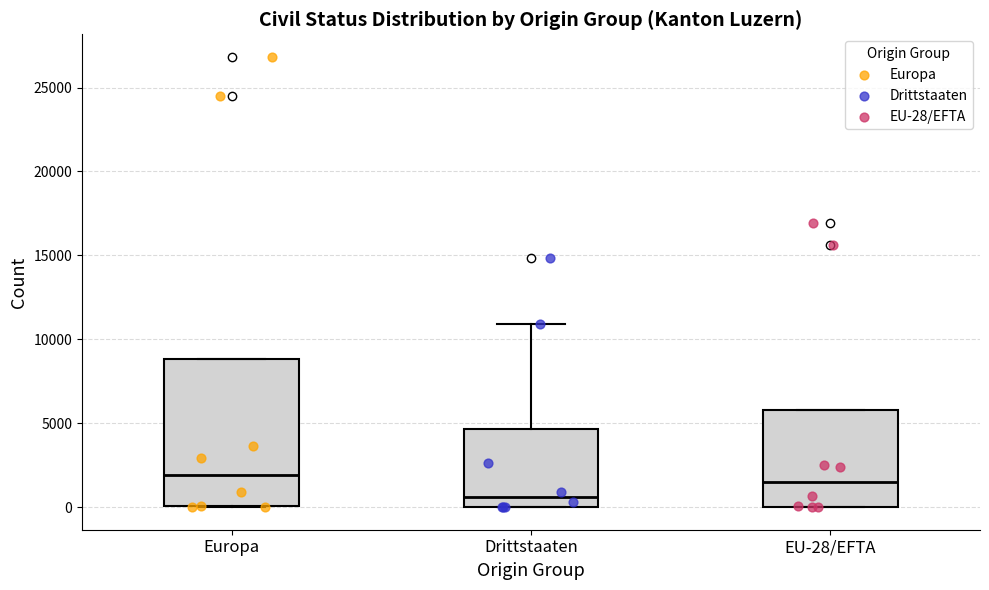

Which box's median line is the lowest?

Drittstaaten